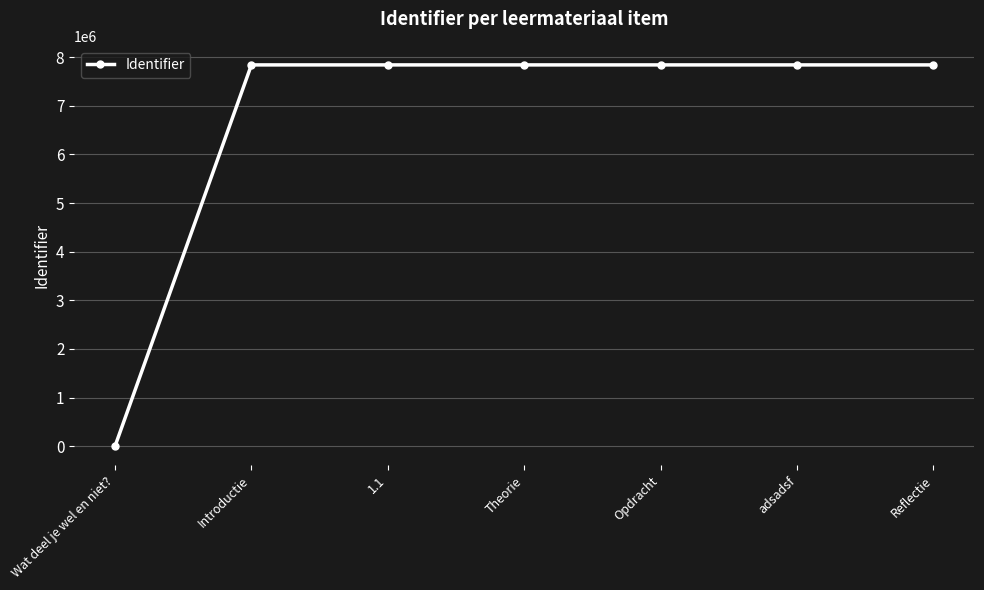

What is the change in value from Wat deel je wel en niet? to adsadsf?

+7842835